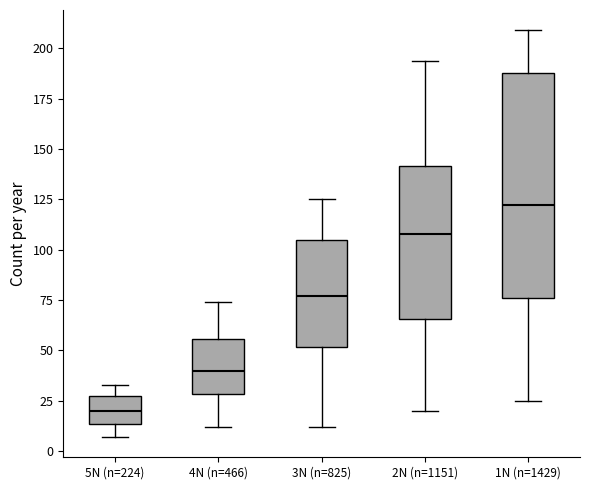

Which box's median line is the highest?

1N (n=1429)